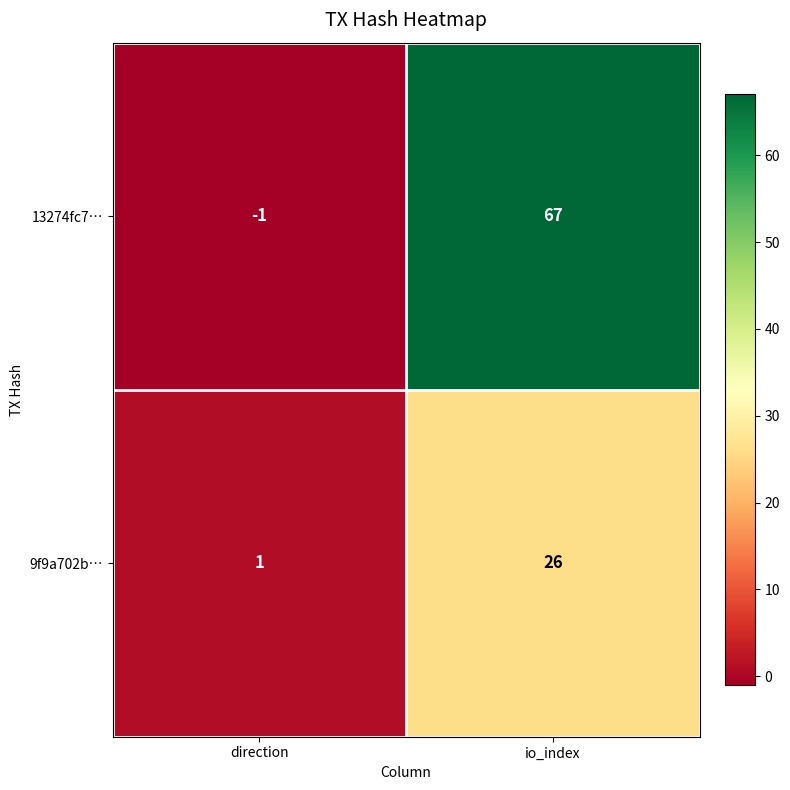

What is the approximate value of 13274fc7… at io_index?

67